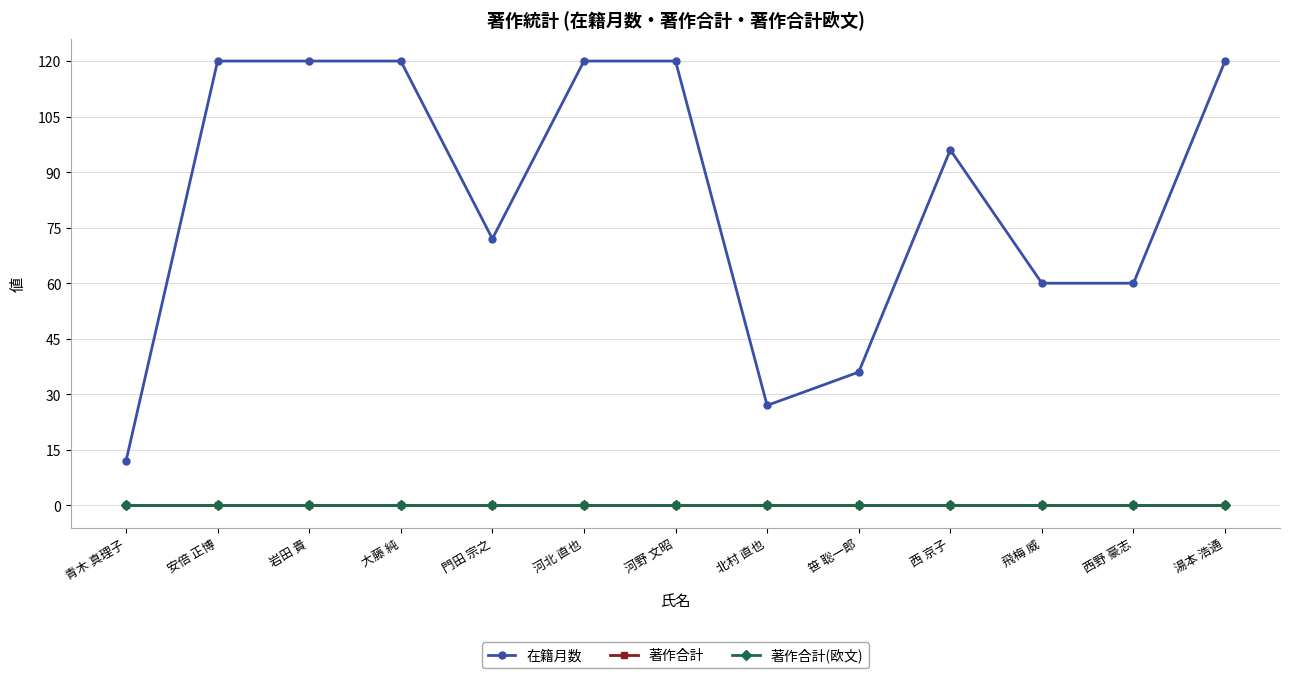

What is the sum of all 在籍月数 values?

1083